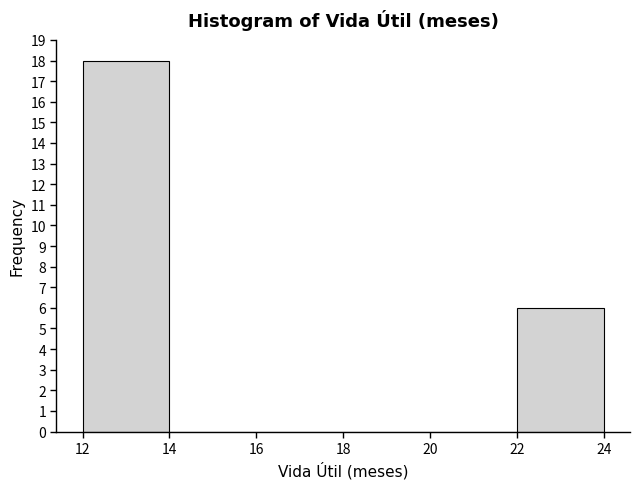

Reading left to right, transcribe this chart: for each bar, give the range it covers on the x-axis and its height. The values are not printed on the chart, so give them approximately, as read against the axis.

12 to 14: 18
14 to 16: 0
16 to 18: 0
18 to 20: 0
20 to 22: 0
22 to 24: 6